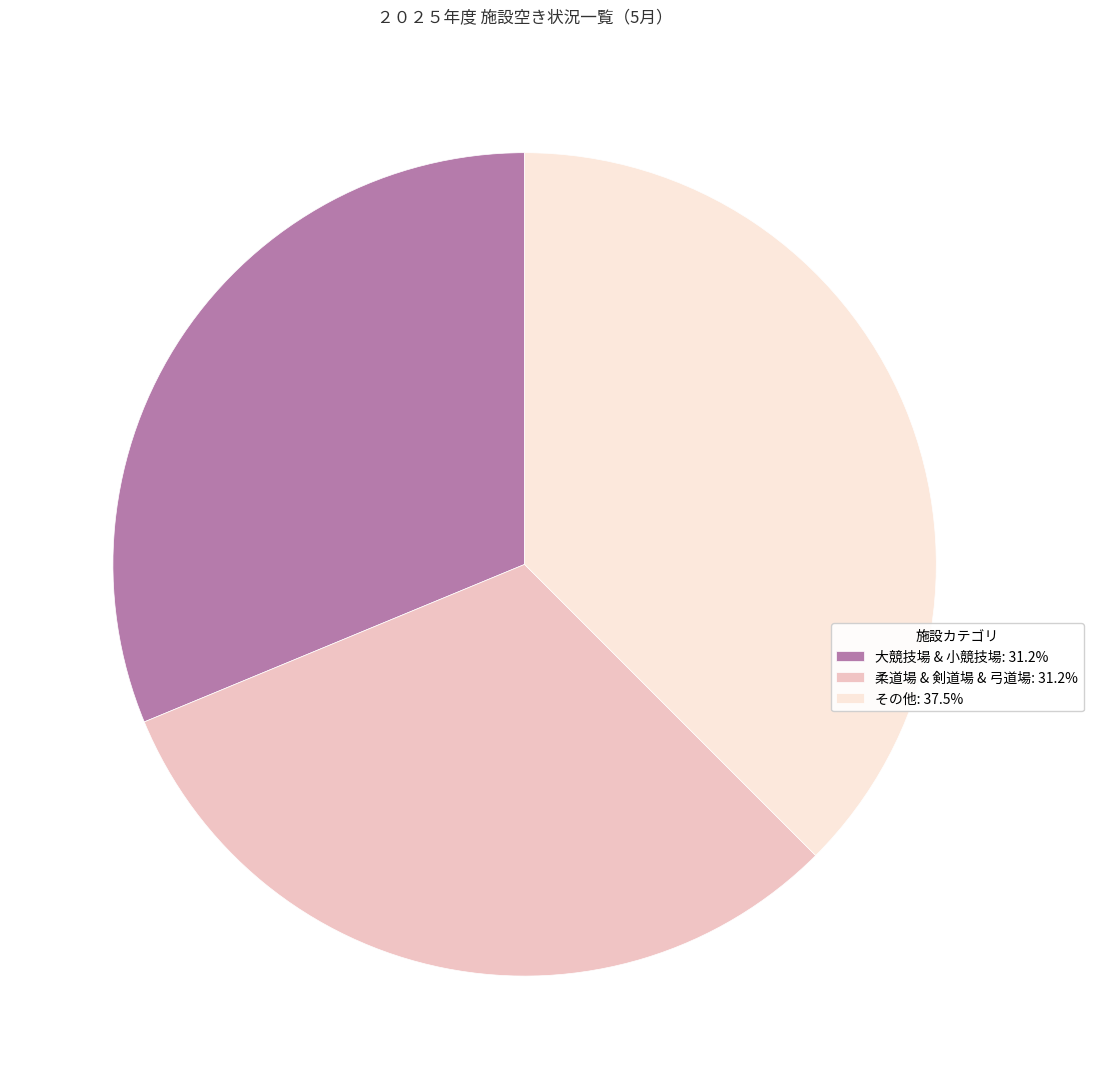

What is the ratio of the value at その他: 37.5% to the value at 柔道場 & 剣道場 & 弓道場: 31.2%?

1.2